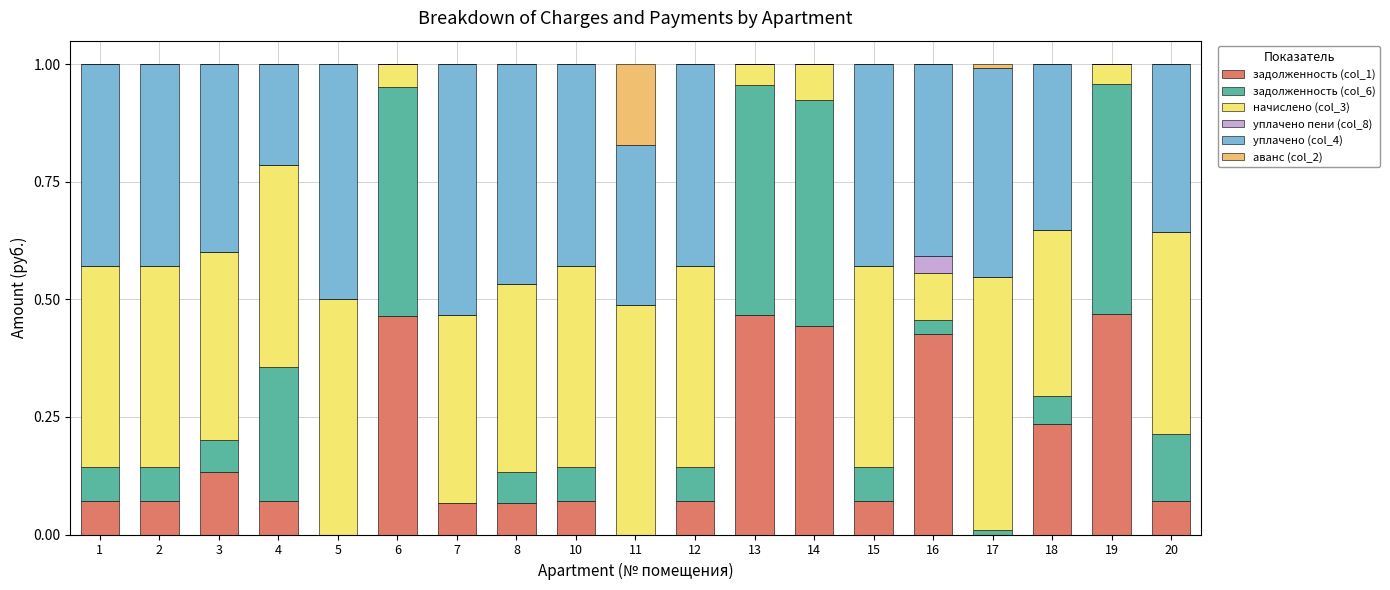

What is the total value across all series at 8?

1.0